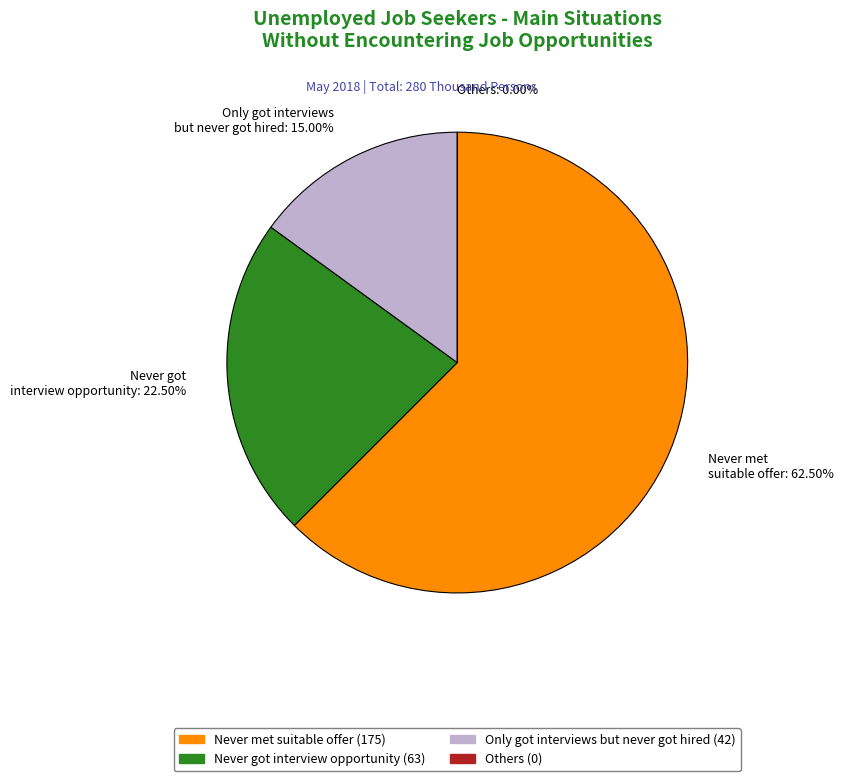

Which slice represents more than half of the pie?

Never met suitable offer